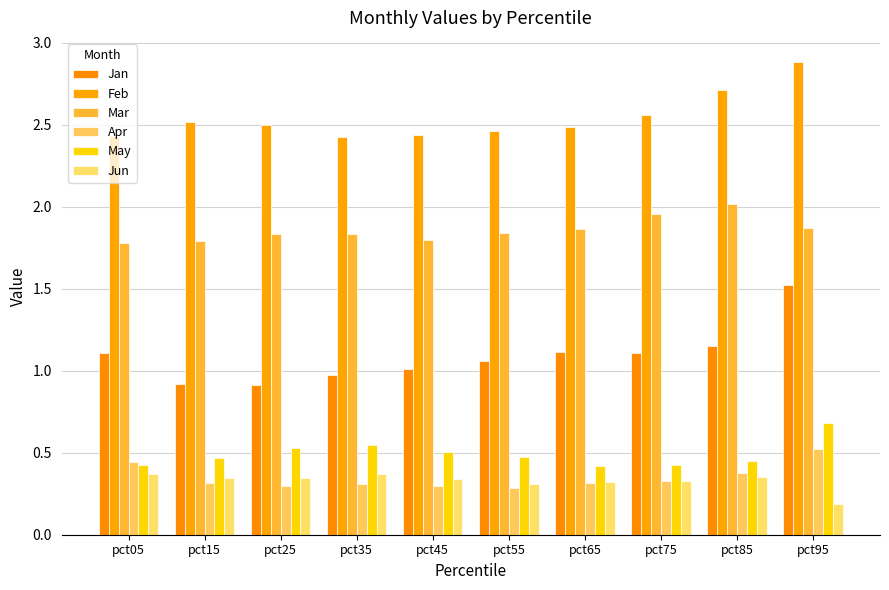

What are all the series names shown in the legend?

Jan, Feb, Mar, Apr, May, Jun